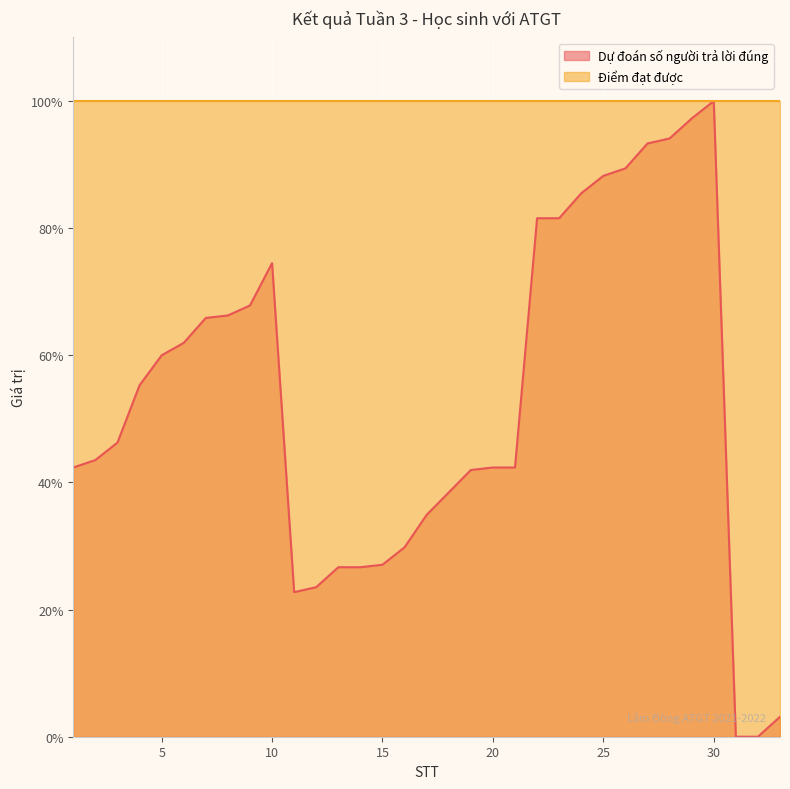

Count the number of data series in this chart.

2